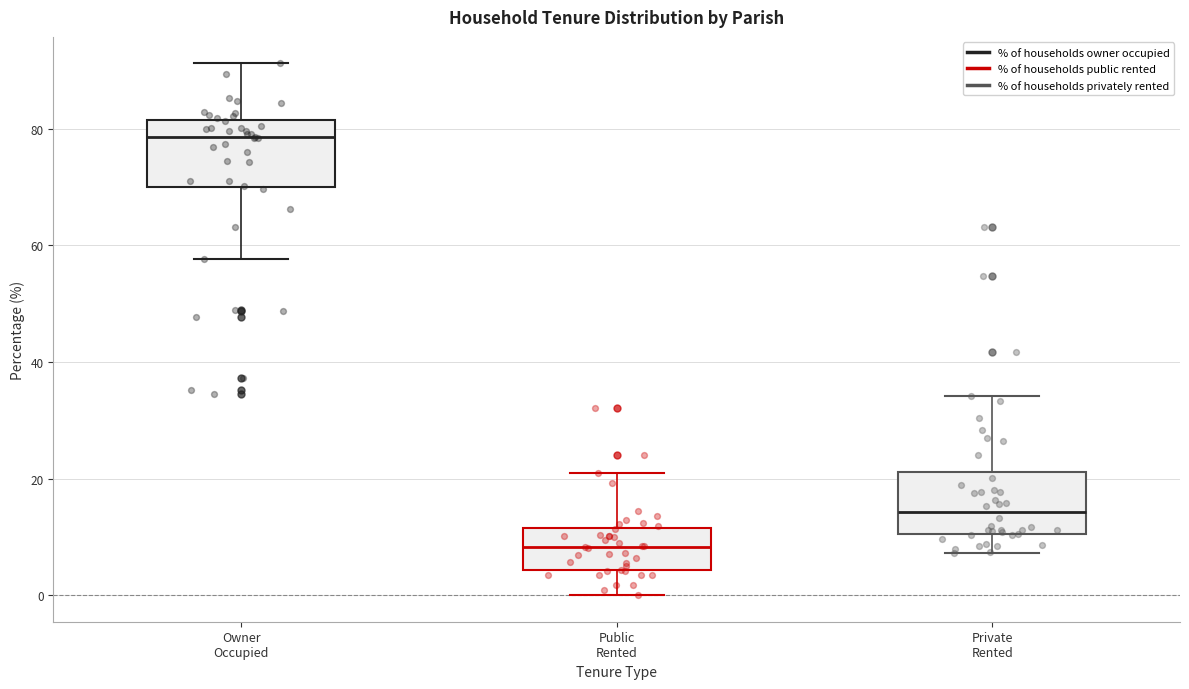

Which box's median line is the lowest?

Public Rented